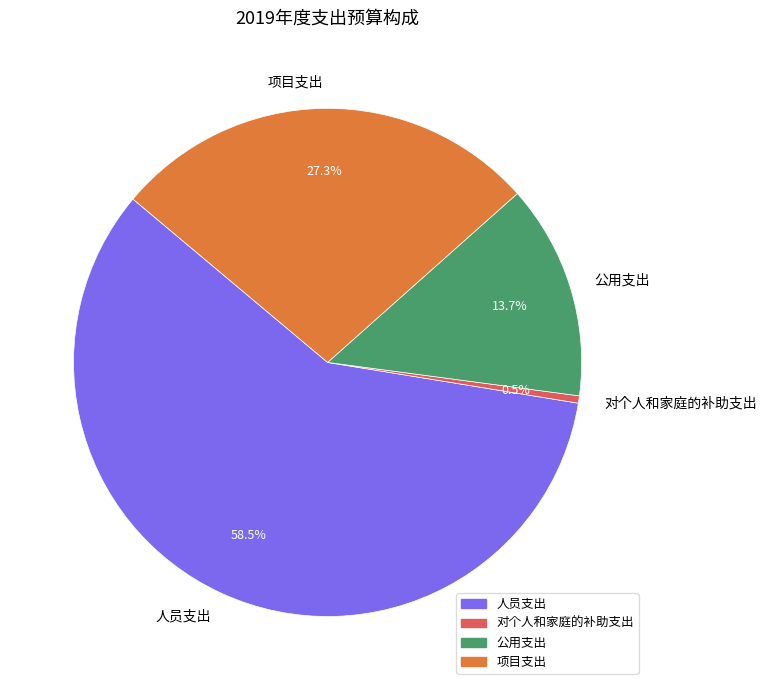

Which has a higher value, 公用支出 or 项目支出?

项目支出